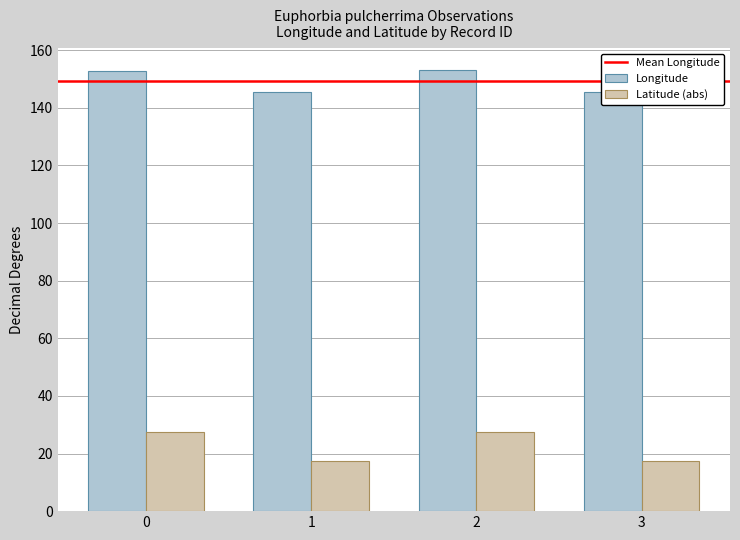

At which category is the sum across all series the highest?

2